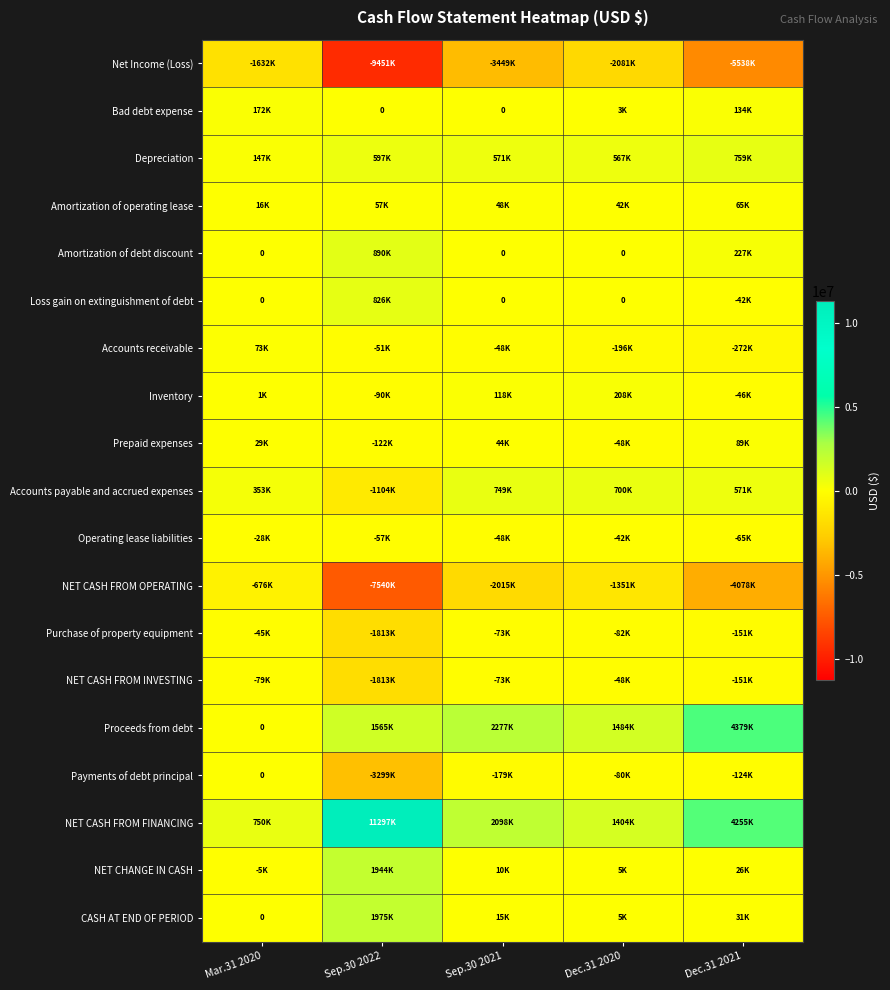

Is it true that Payments of debt principal equals 0 at Mar.31 2020?

True